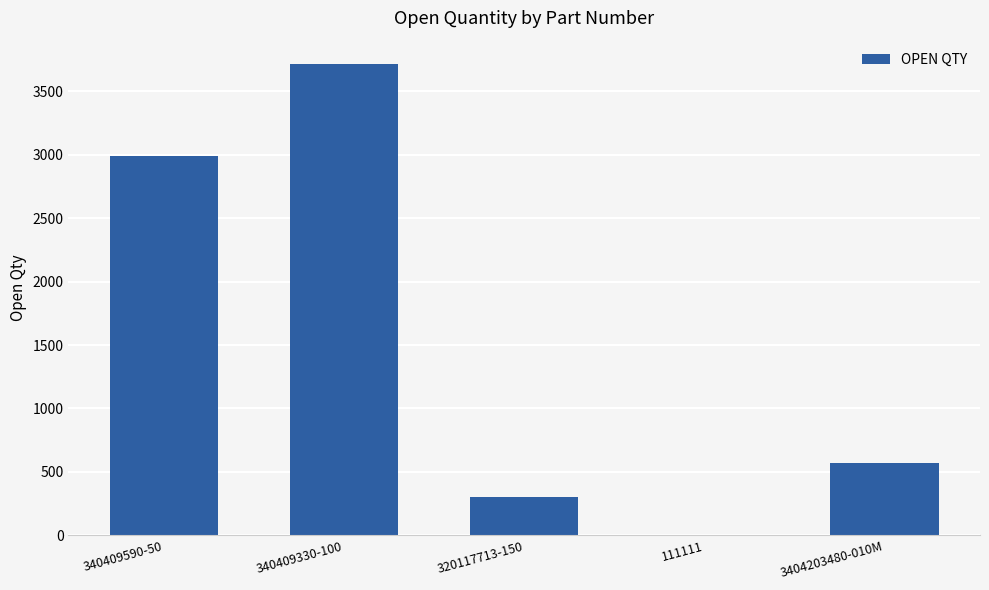

Are the bars horizontal?

No